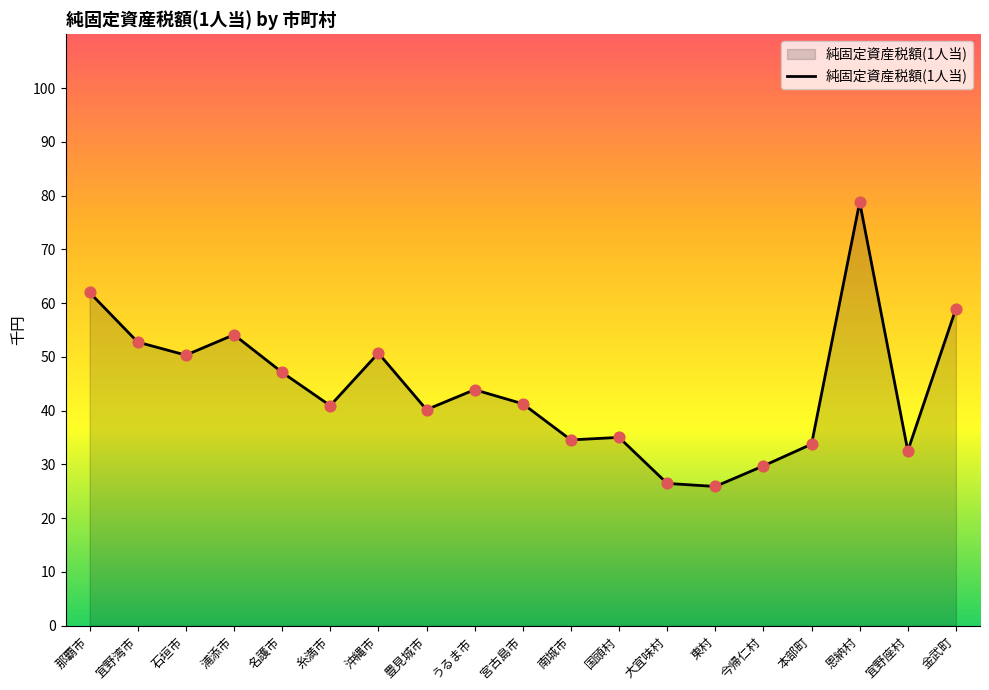

What is the ratio of the value at 宜野湾市 to the value at 宜野座村?

1.6